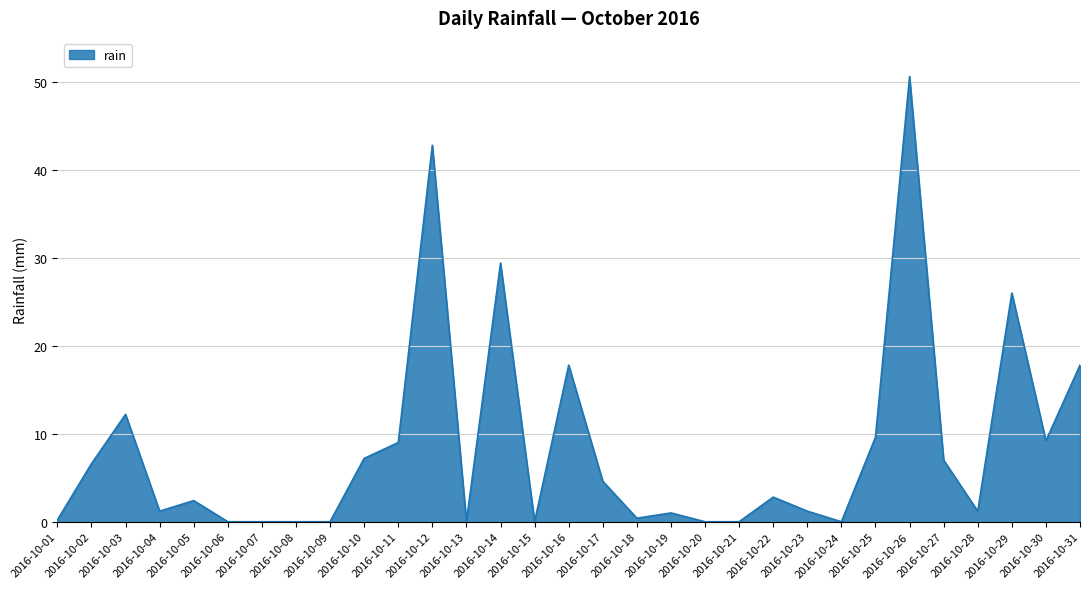

Which label corresponds to the largest value in the chart?

2016-10-26